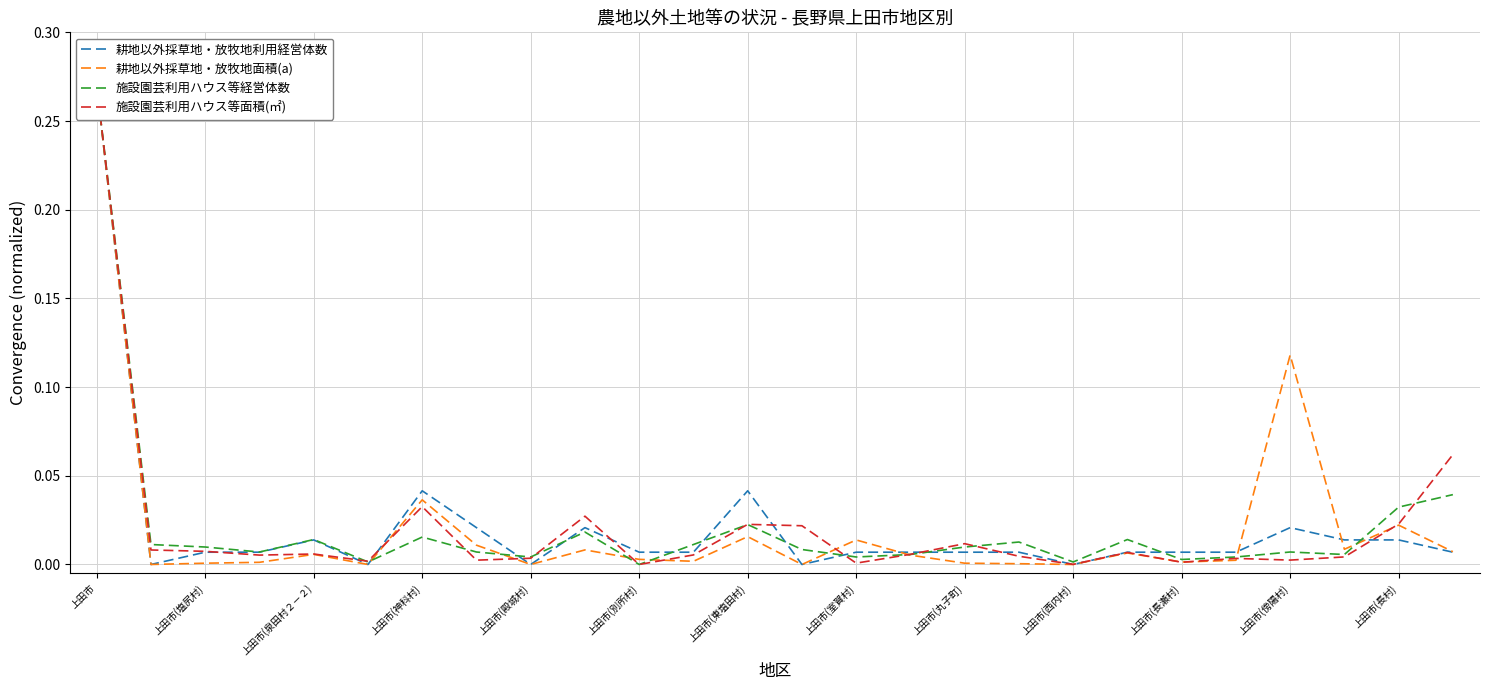

At which label is 耕地以外採草地・放牧地利用経営体数 closest to 0?

上田市(塩尻村)